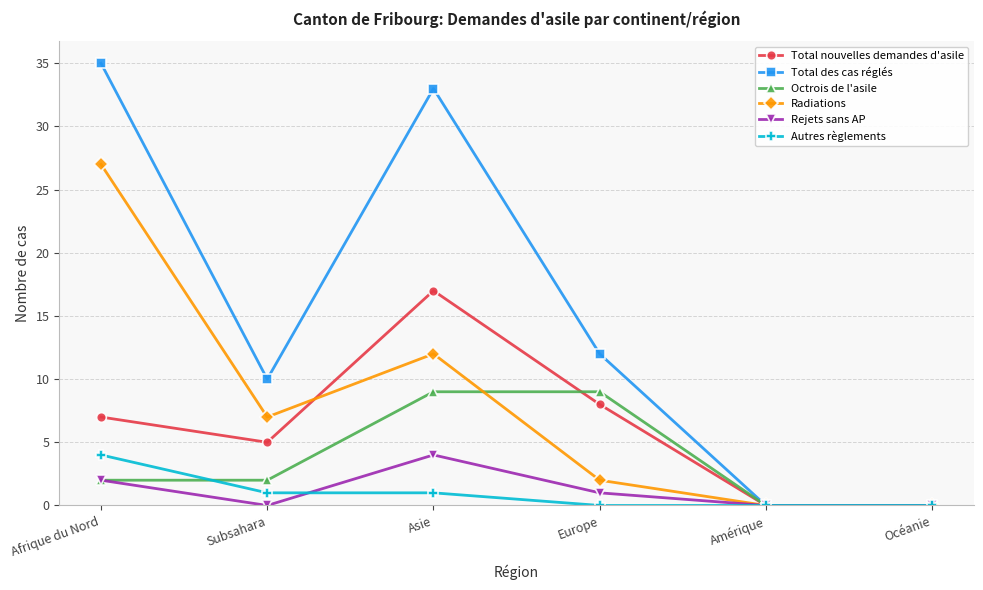

How many categories are shown in the chart?

6